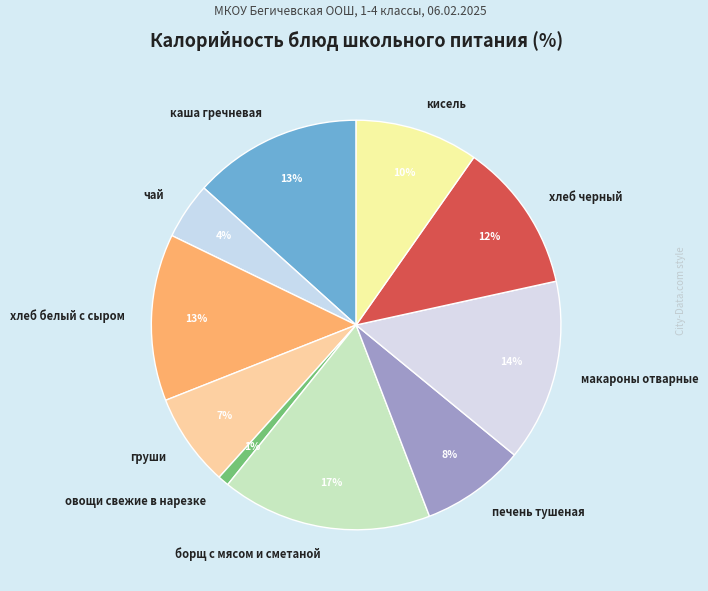

To the nearest percent, what is the combined percentage of хлеб черный and кисель?

22%